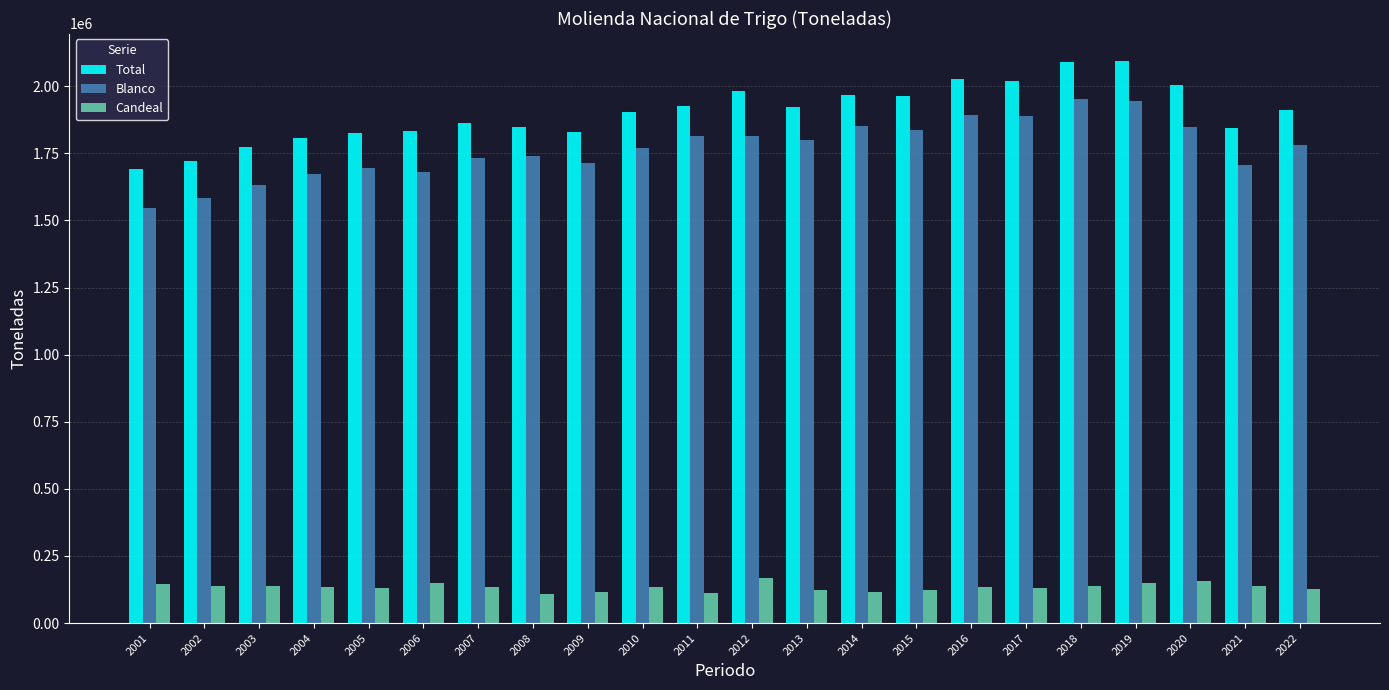

What is the value of the Blanco bar at the 12th from the left?

1814656